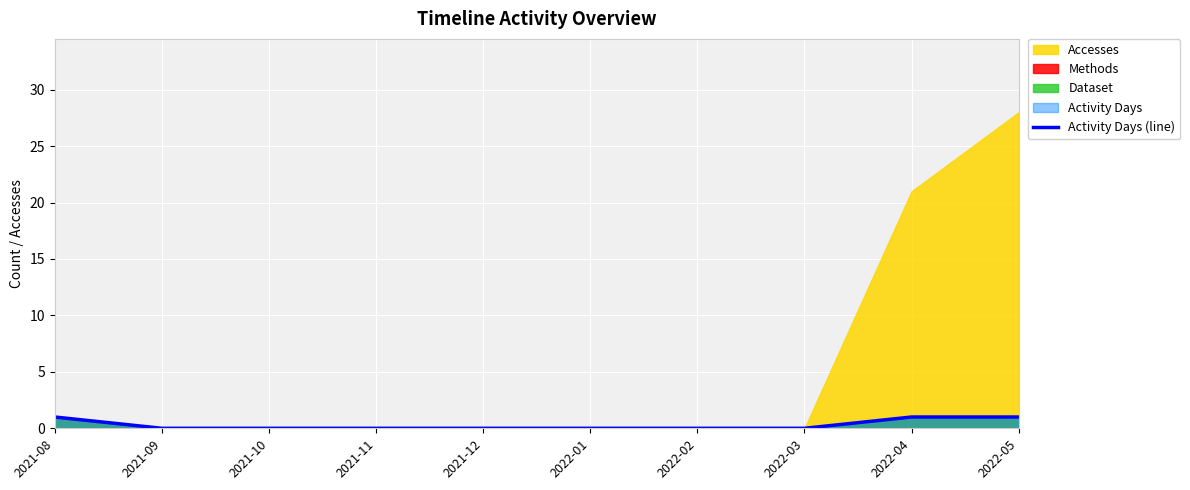

The Activity Days (line) series shows 0 at 2021-10. True or false?

True